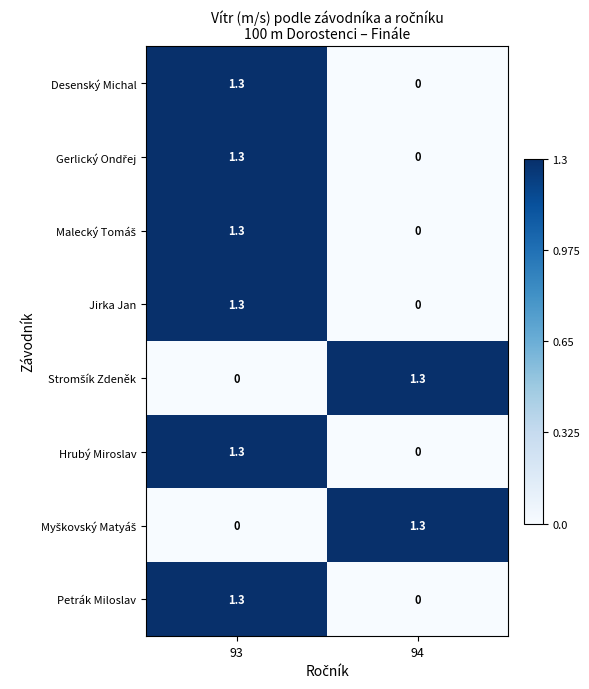

How many data points does each series have?

2